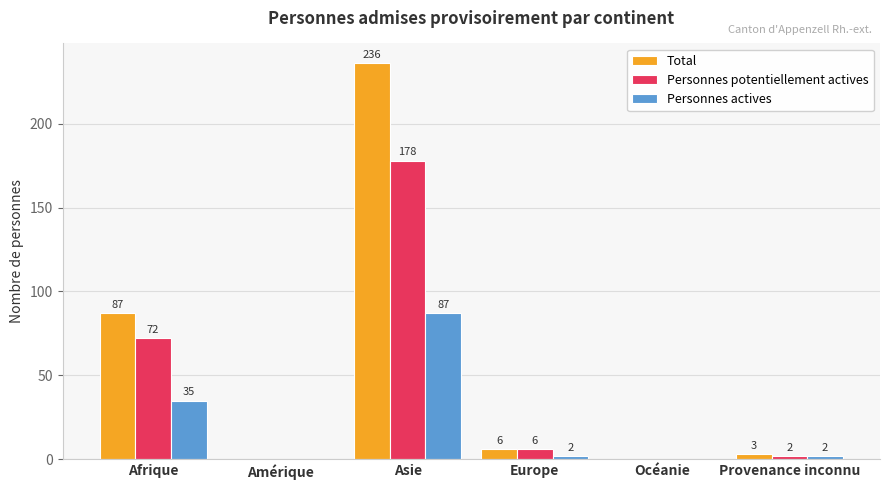

Which series changed the most between Afrique and Europe?

Total